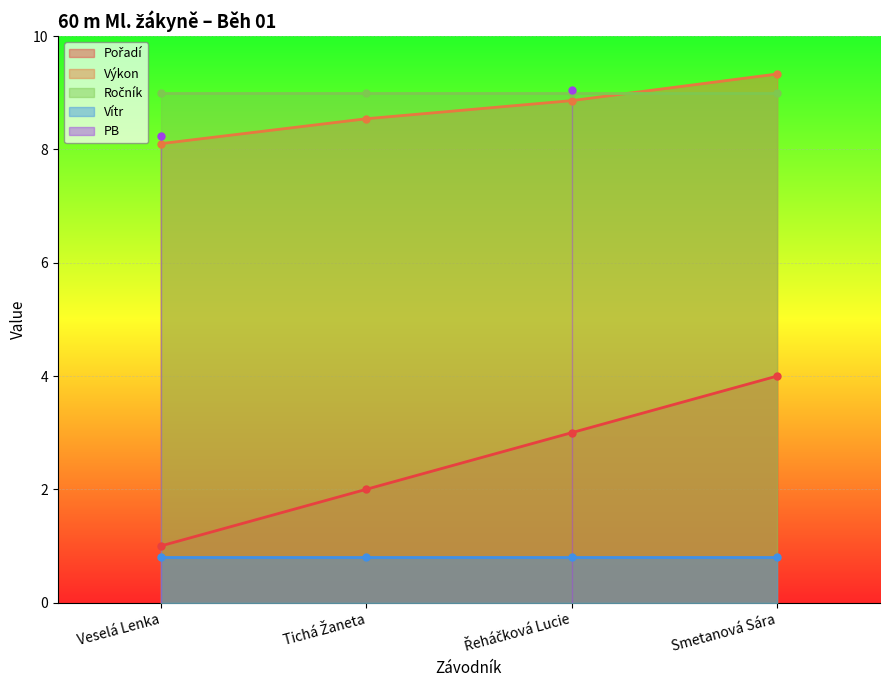

What is the spread (max minus min) of values at Řeháčková Lucie?

8.2